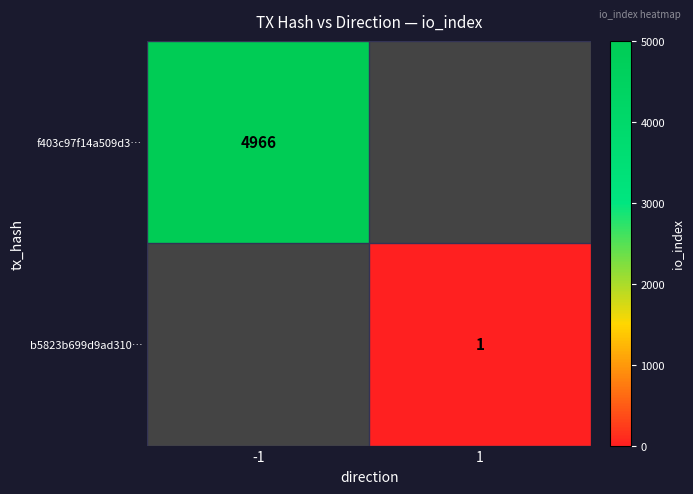

The f403c97f14a509d3… series shows 4966 at -1. True or false?

True